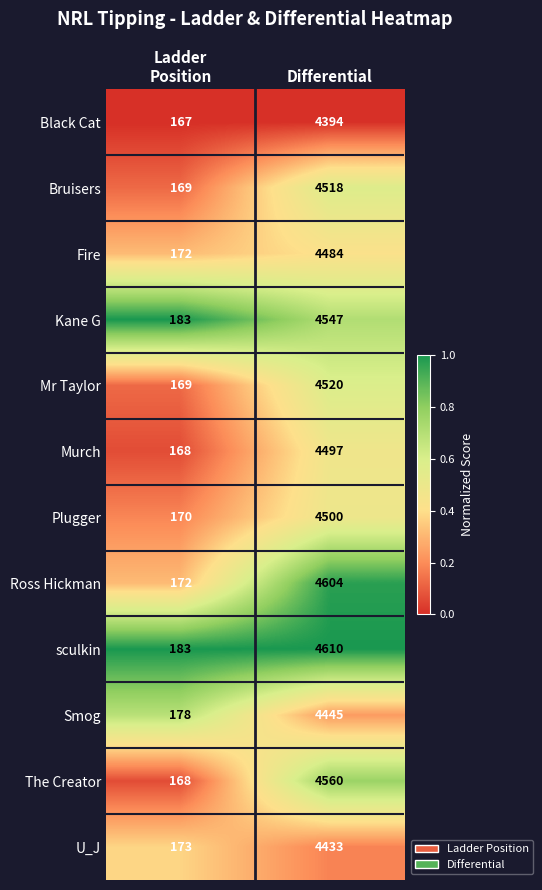

What is the sum of all U_J values?

4606